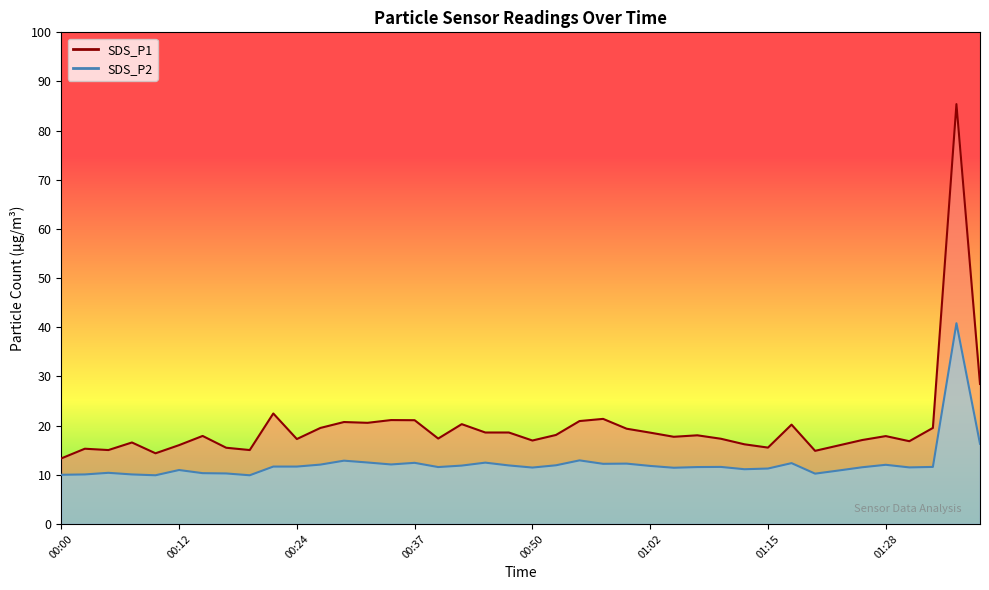

What is the value of the SDS_P1 point at the 28th from the left?

18.0